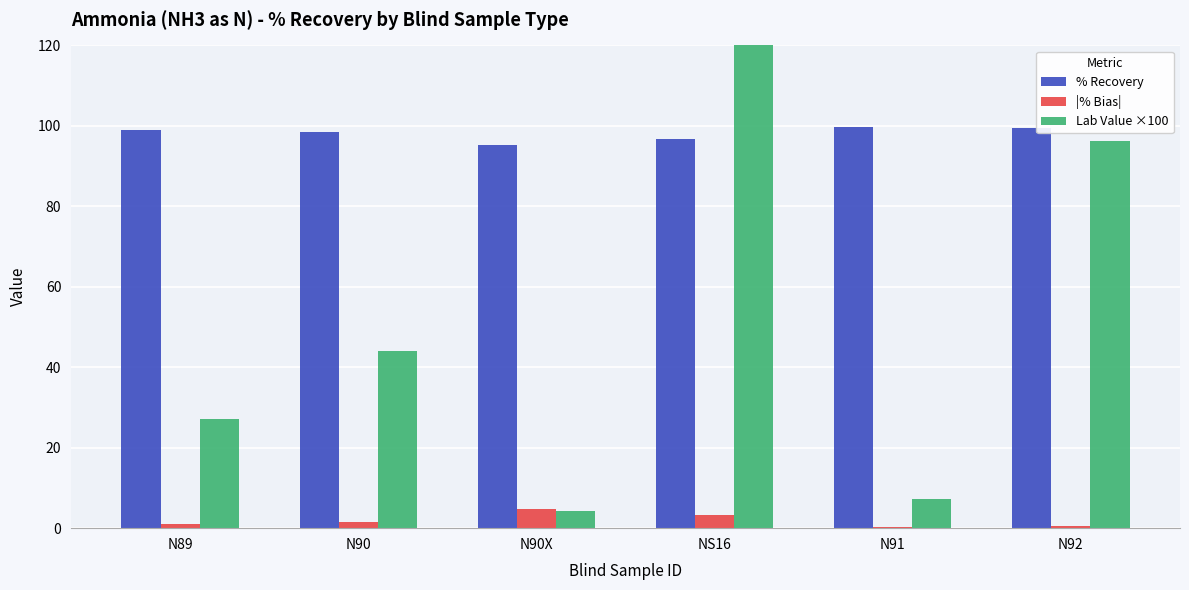

What is the greatest value displayed?

136.9